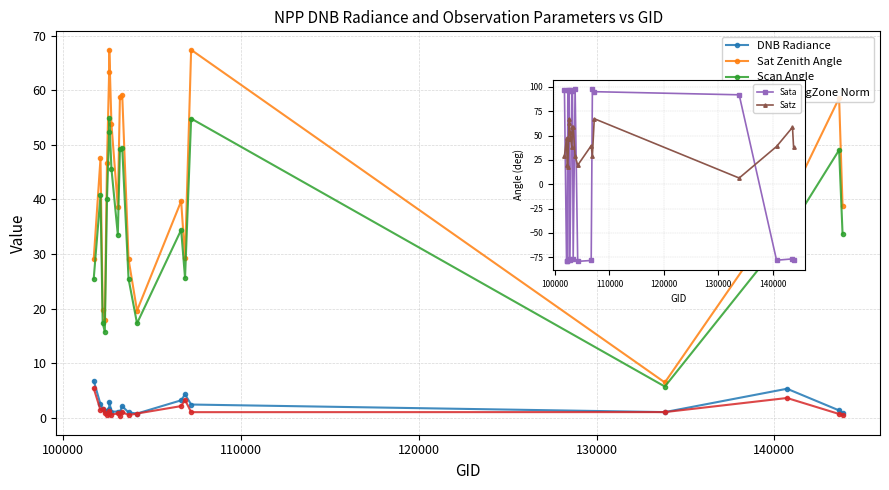

The Sat Zenith Angle series shows 25.9 at 17. True or false?

False